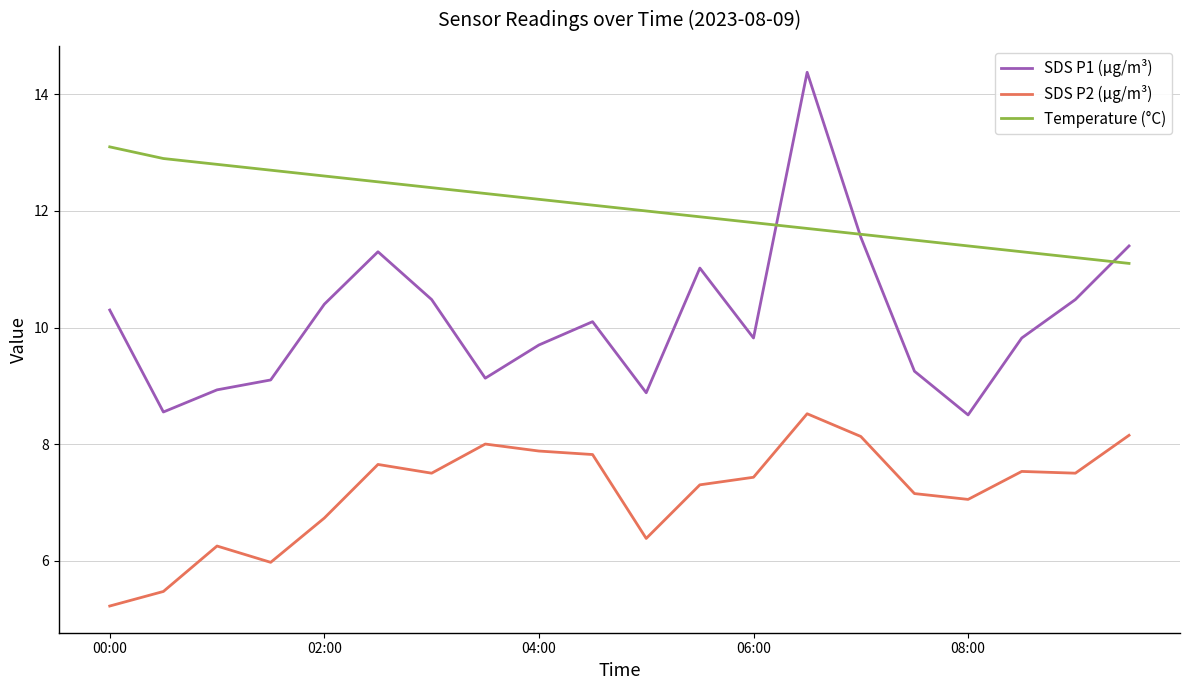

Count the number of categories in the chart.

20